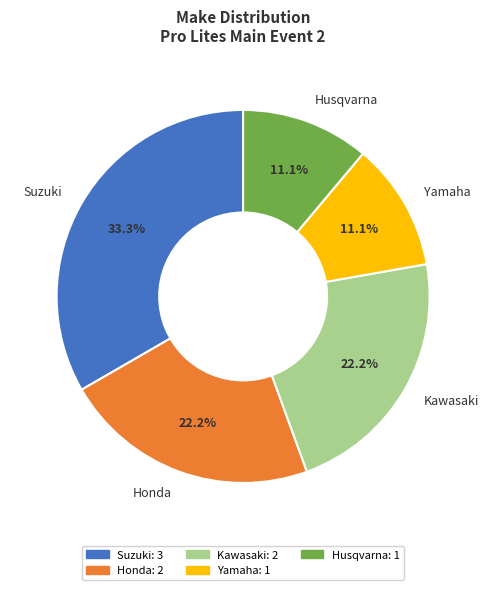

Is Husqvarna the majority of the pie?

No